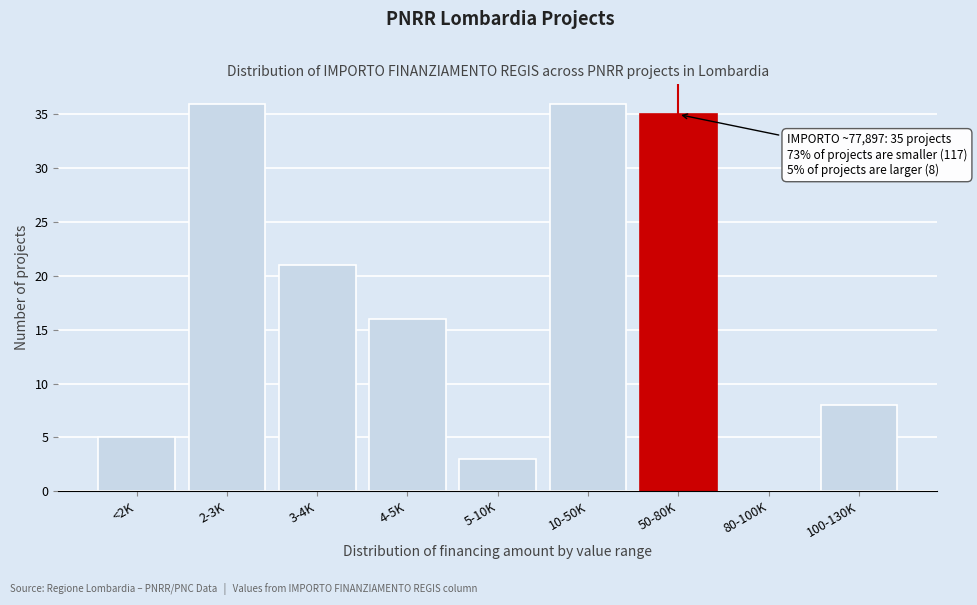

Reading left to right, transcribe all the data shown in this chart.

<2K=5	2-3K=36	3-4K=21	4-5K=16	5-10K=3	10-50K=36	50-80K=35	80-100K=0	100-130K=8